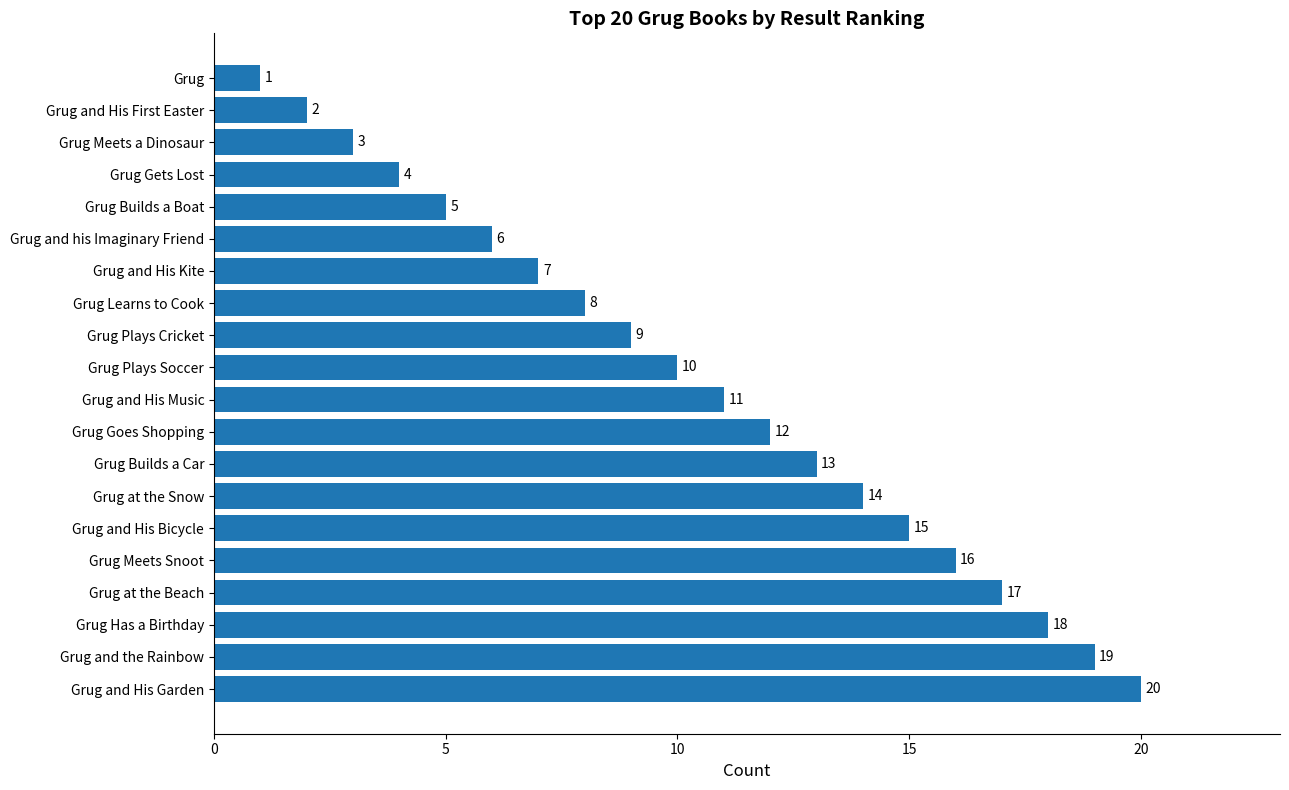

Count the number of categories in the chart.

20